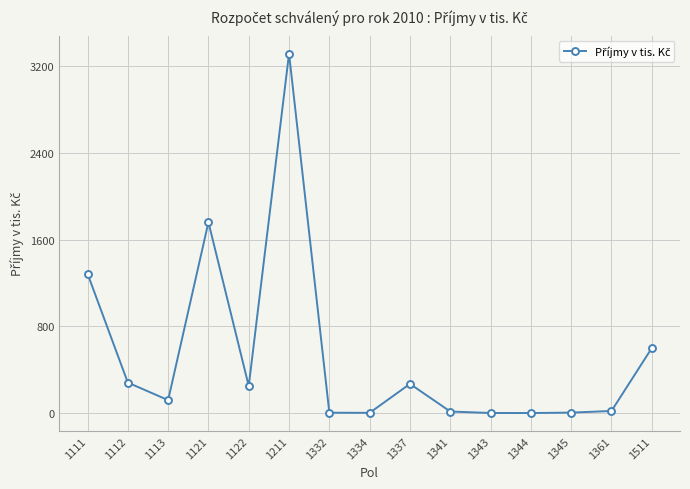

True or false: the data shows 15.0 at 1341.

True